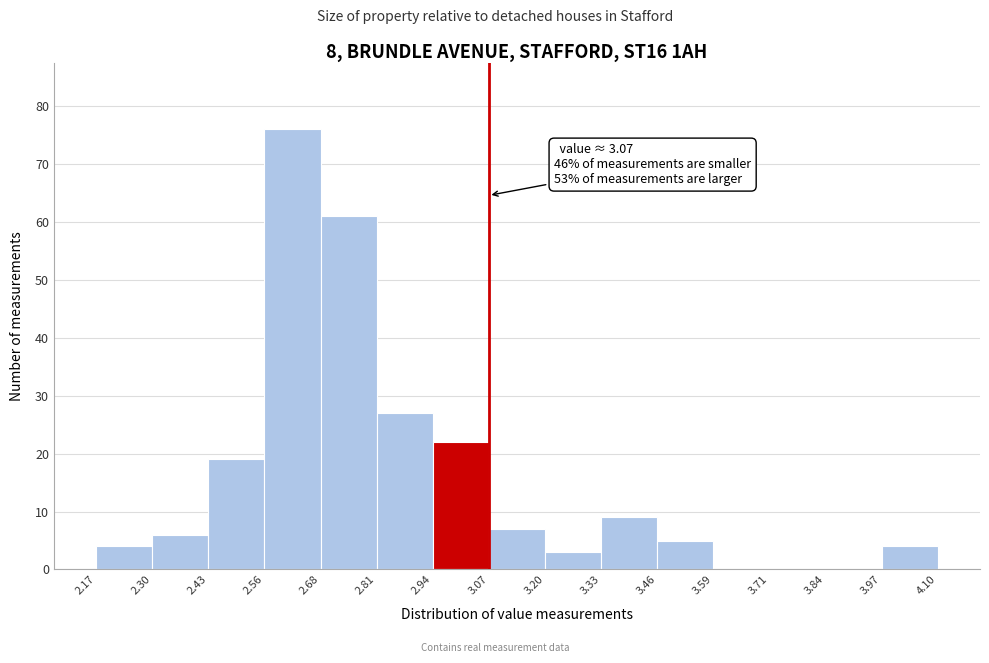

Over which range of the x-axis is the bar tallest?

2.56 to 2.68